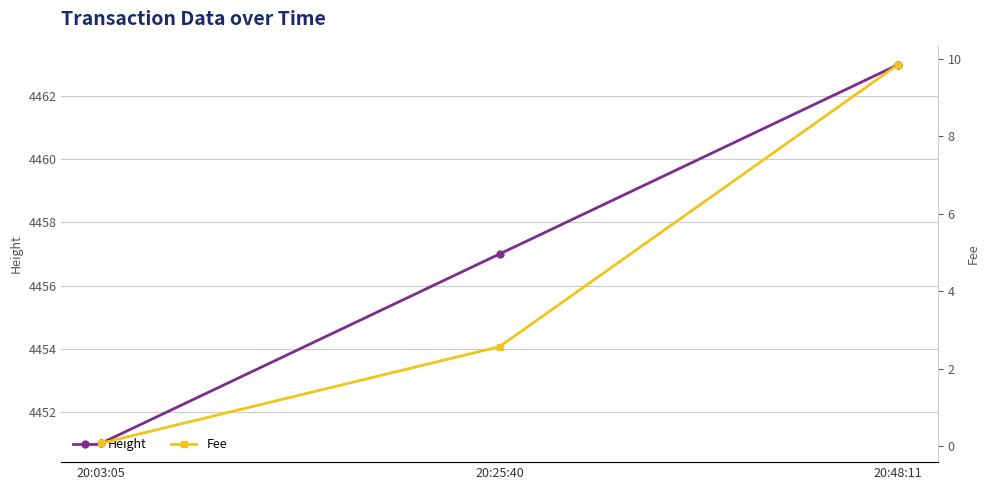

What is the total value across all series at 20:03:05?

4451.1